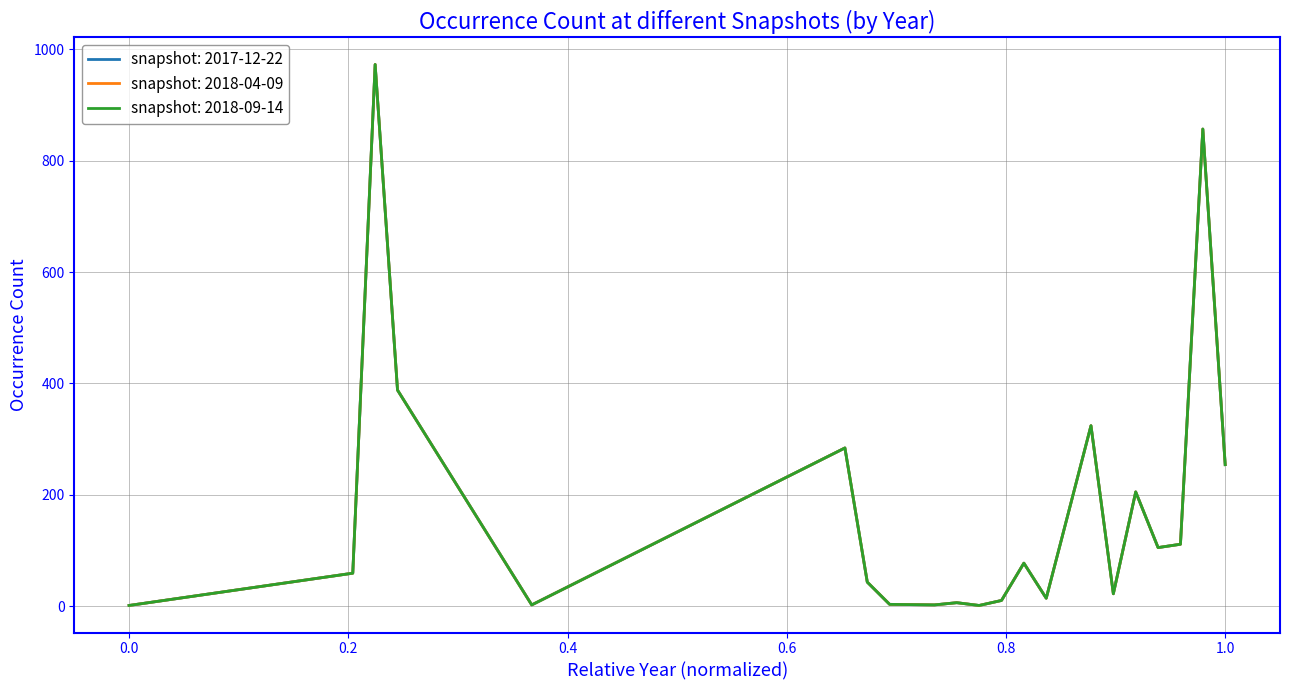

How many interior local valleys does the snapshot: 2018-09-14 series have?

6